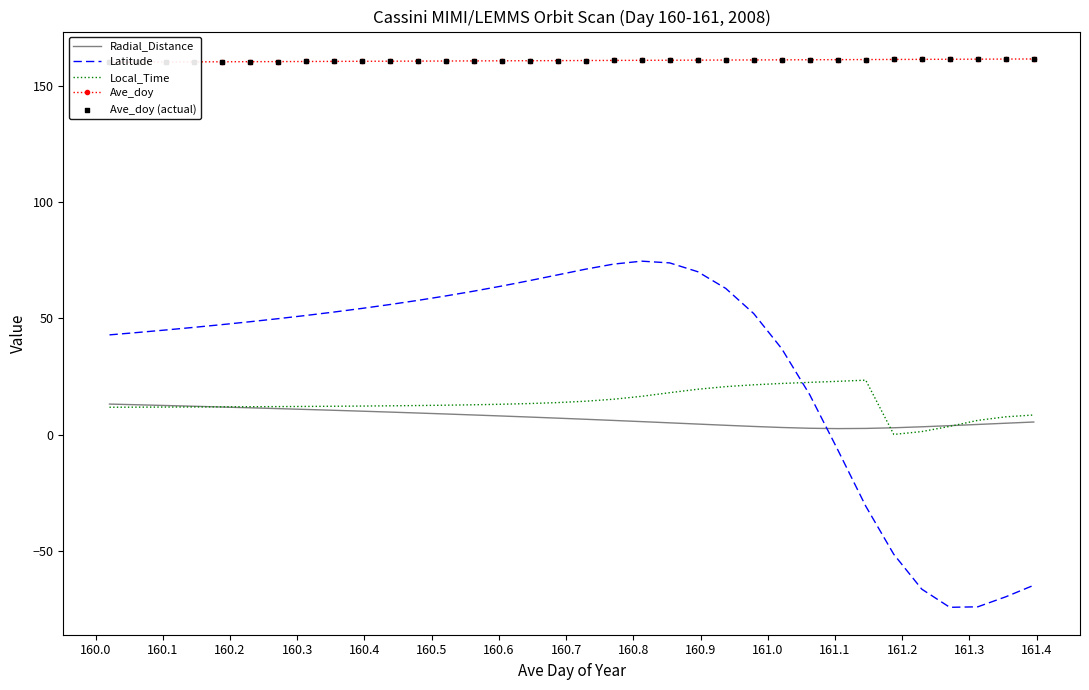

What is the maximum value for Local_Time?

23.5